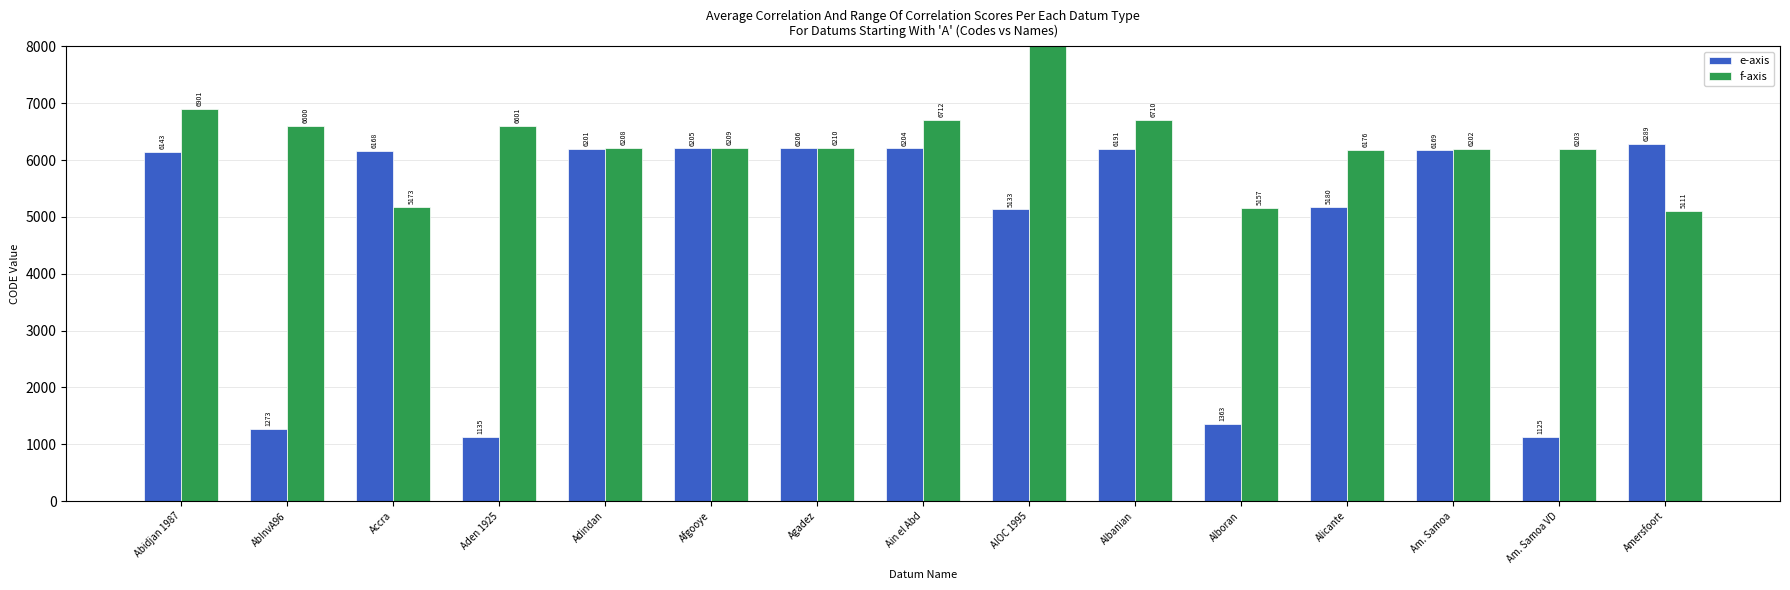

What is the minimum value shown in the chart?

1125